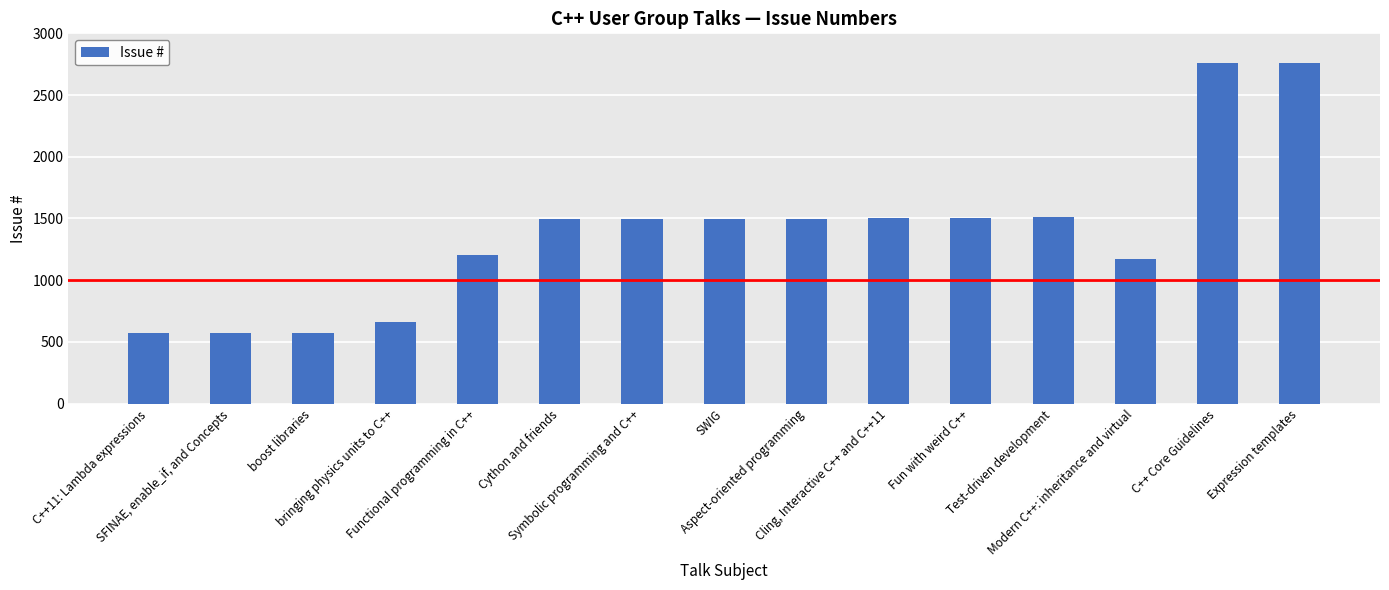

The value at Cython and friends is 884. True or false?

False